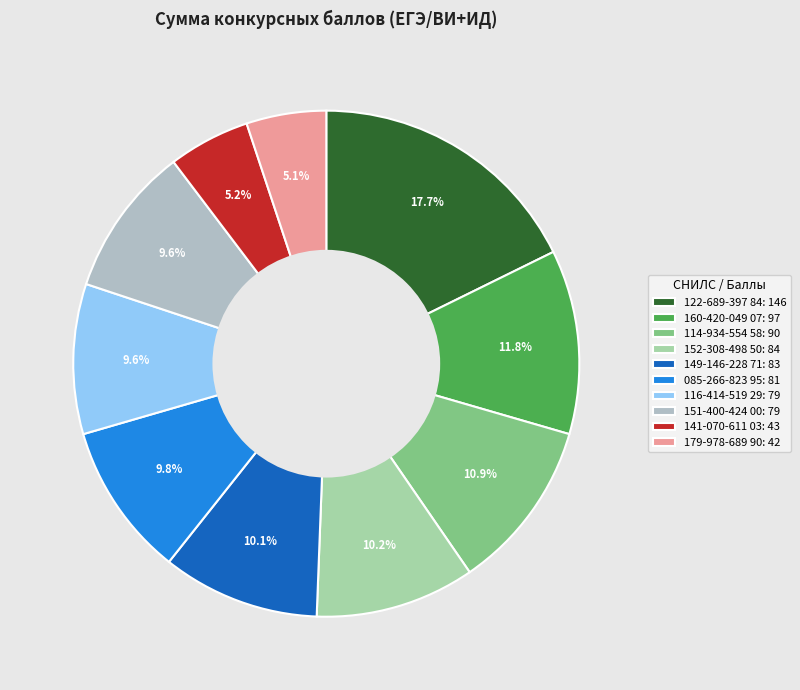

How many slices are in this pie chart?

10